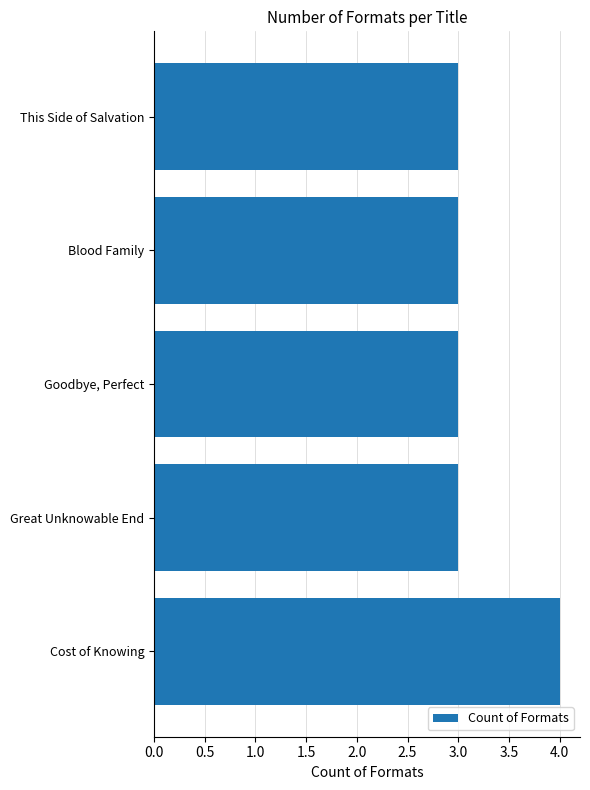

The chart shows a value of 4 at Cost of Knowing. True or false?

True